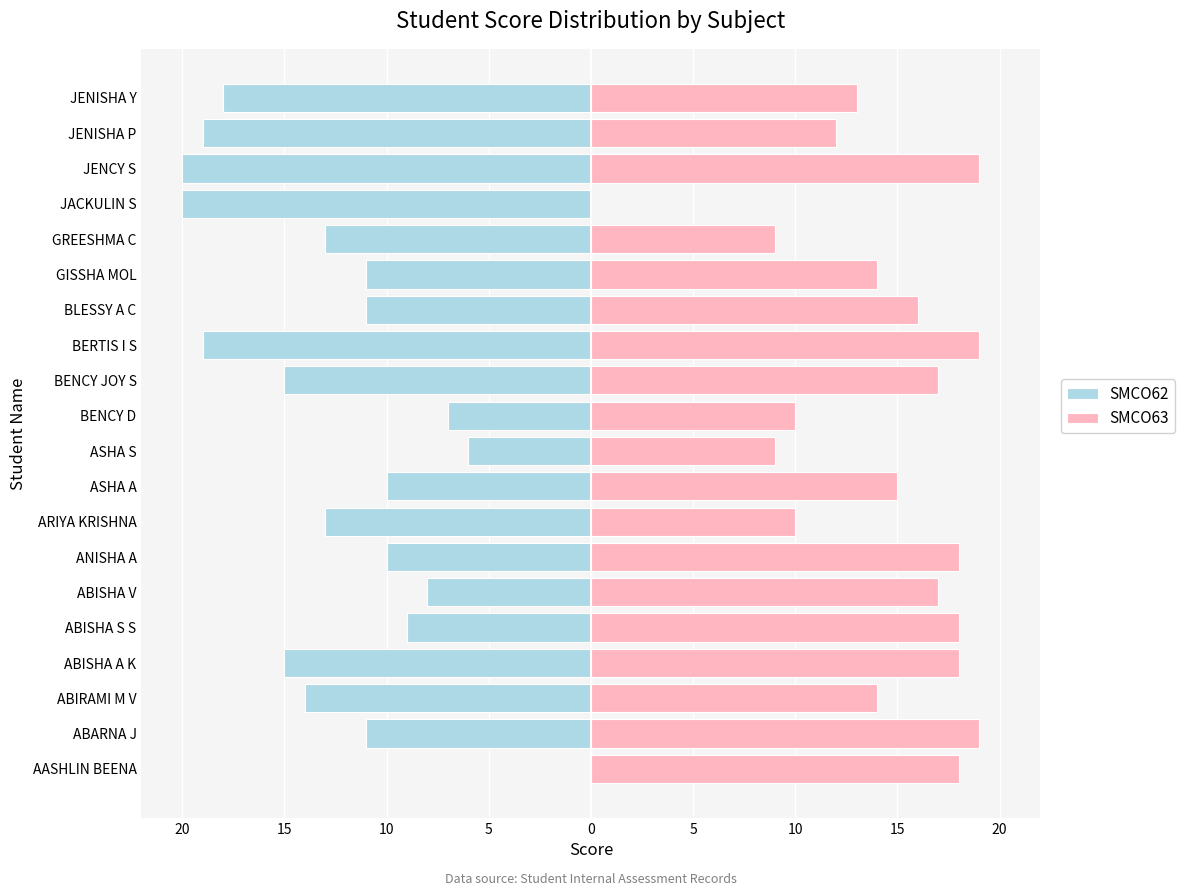

Between 19 and 12, which is larger?

19